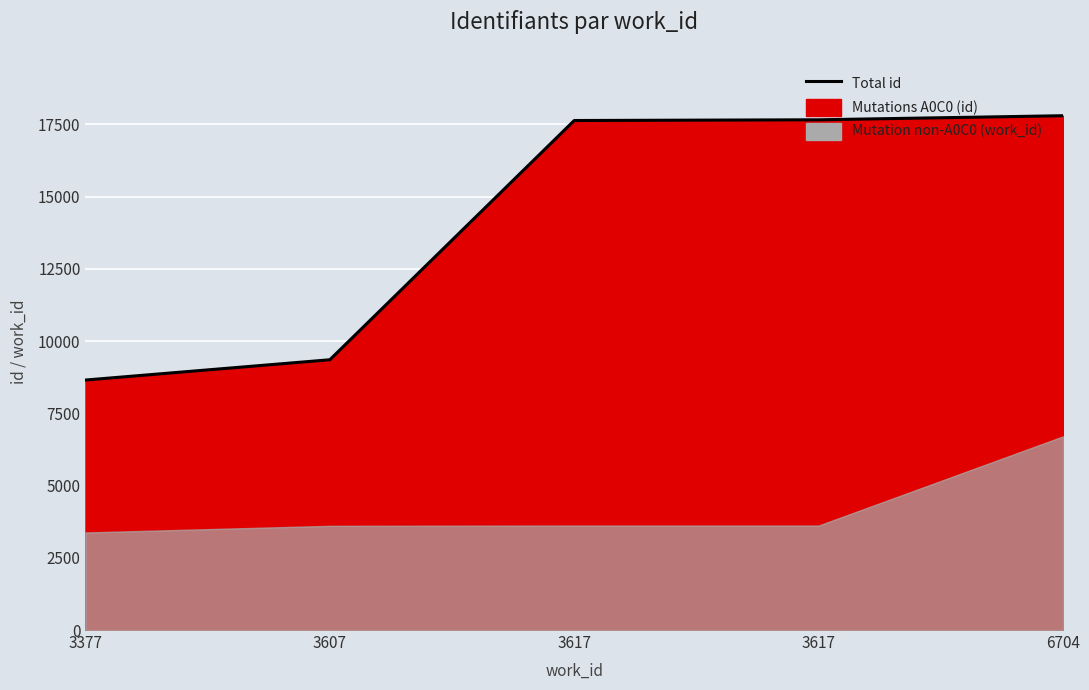

What is the difference between the values at 3617 and 3377?

8984